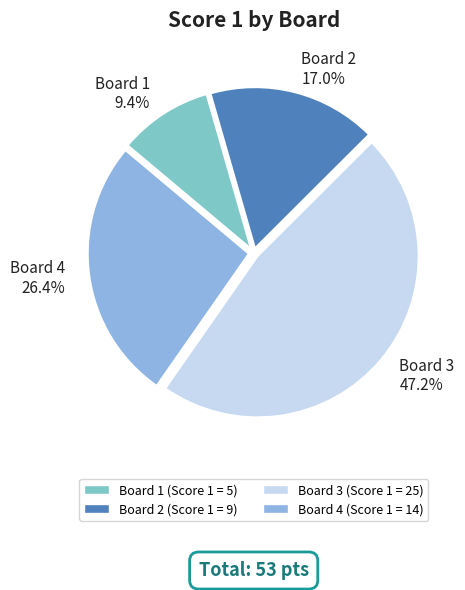

Which slice is the largest?

Board 3